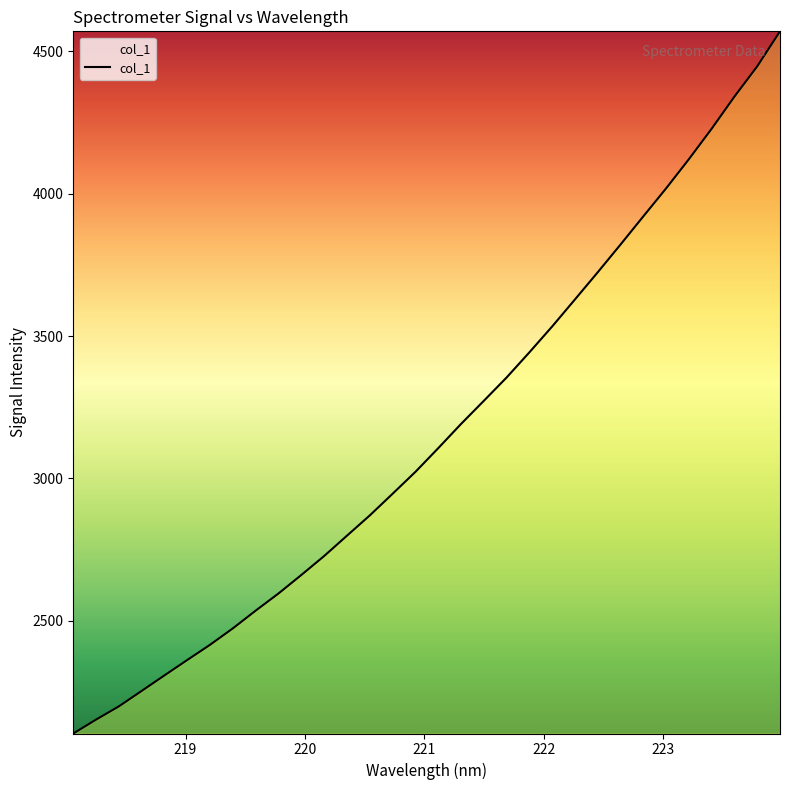

What is the smallest value displayed?

2104.4